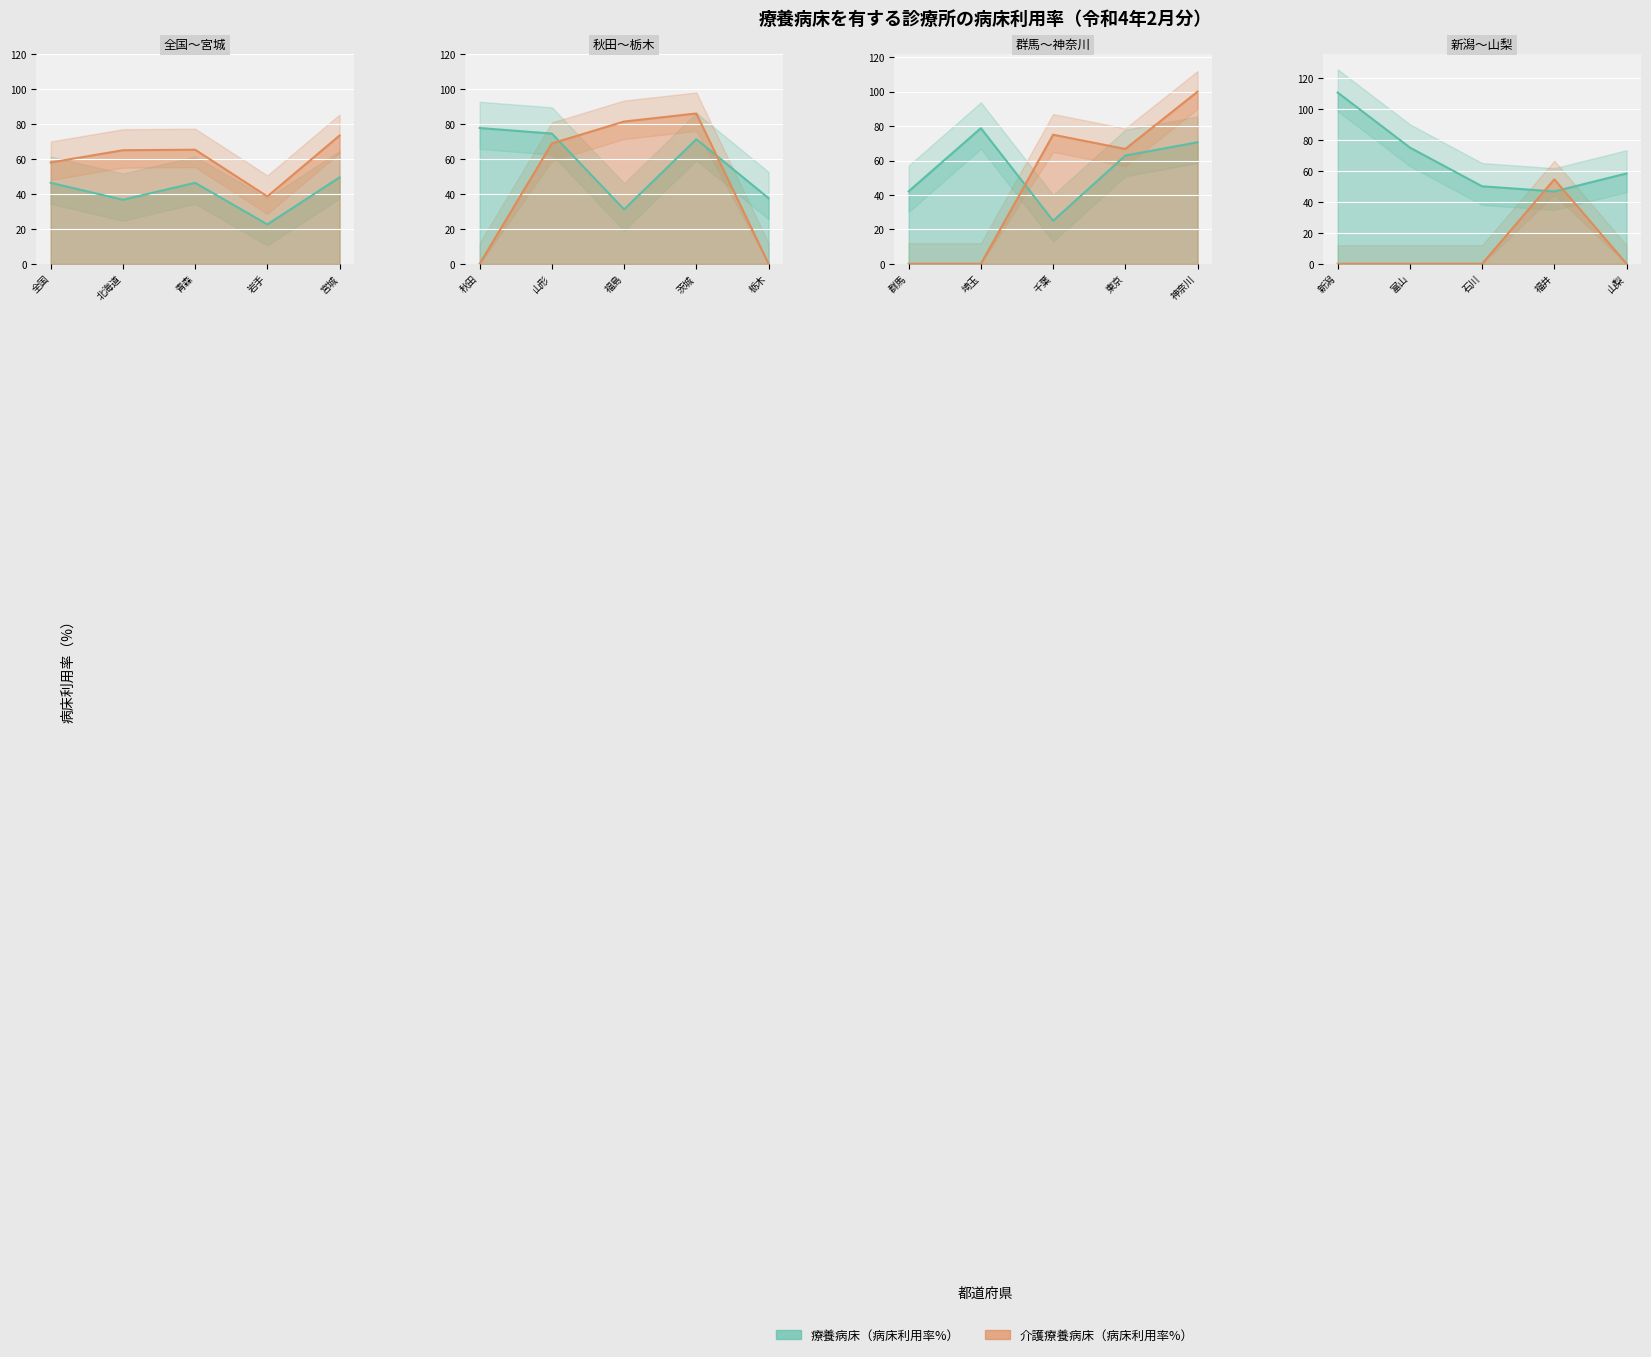

What is the label of the 12th point from the right?

茨城